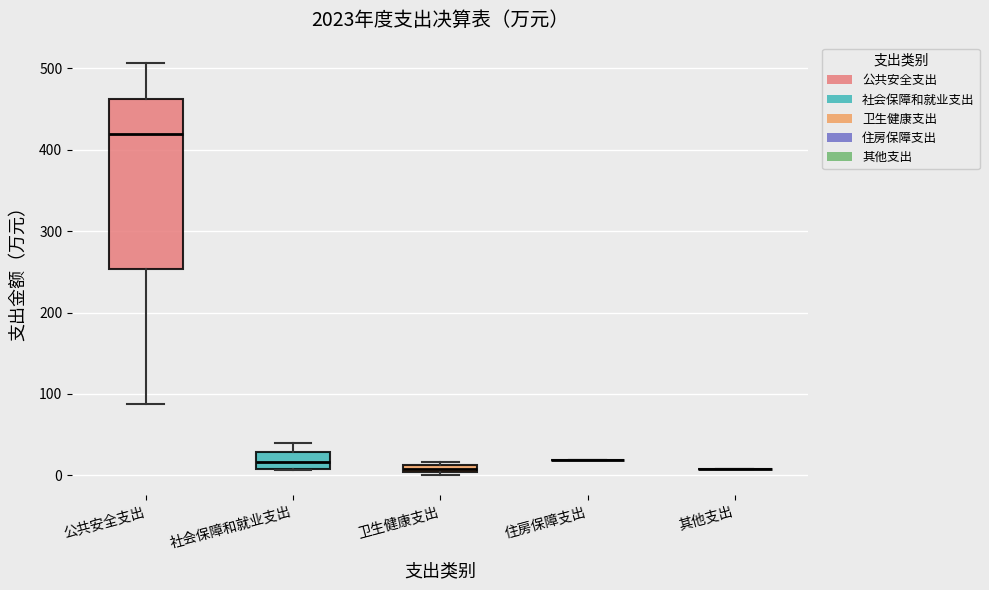

Which box is the tallest, from its lower edge to its upper edge?

公共安全支出